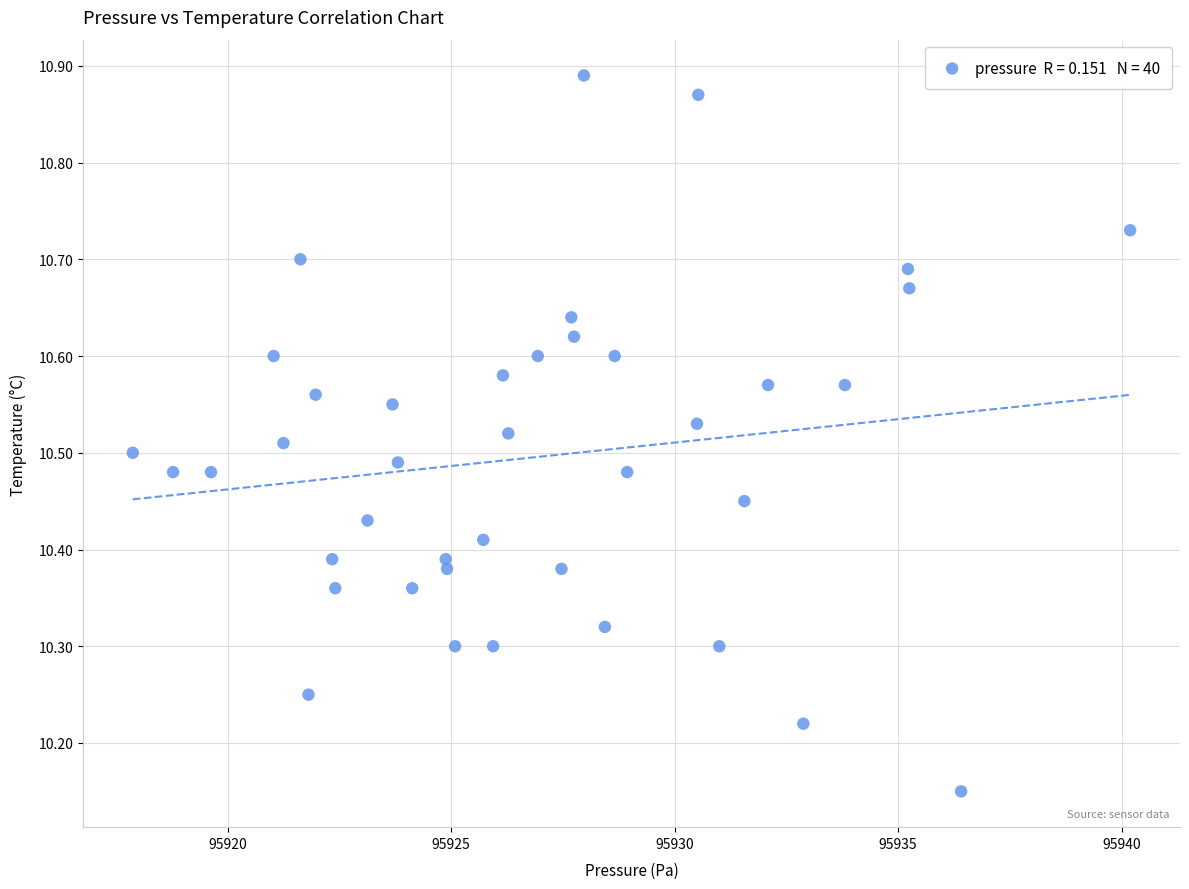

What is the range of Y values (max minus min)?

0.7